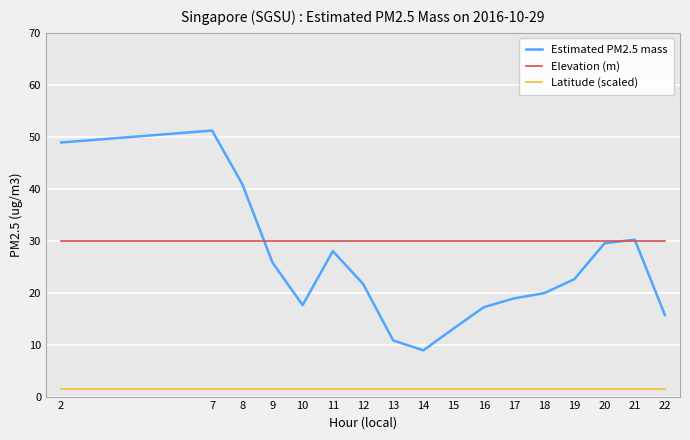

How many categories are shown in the chart?

17